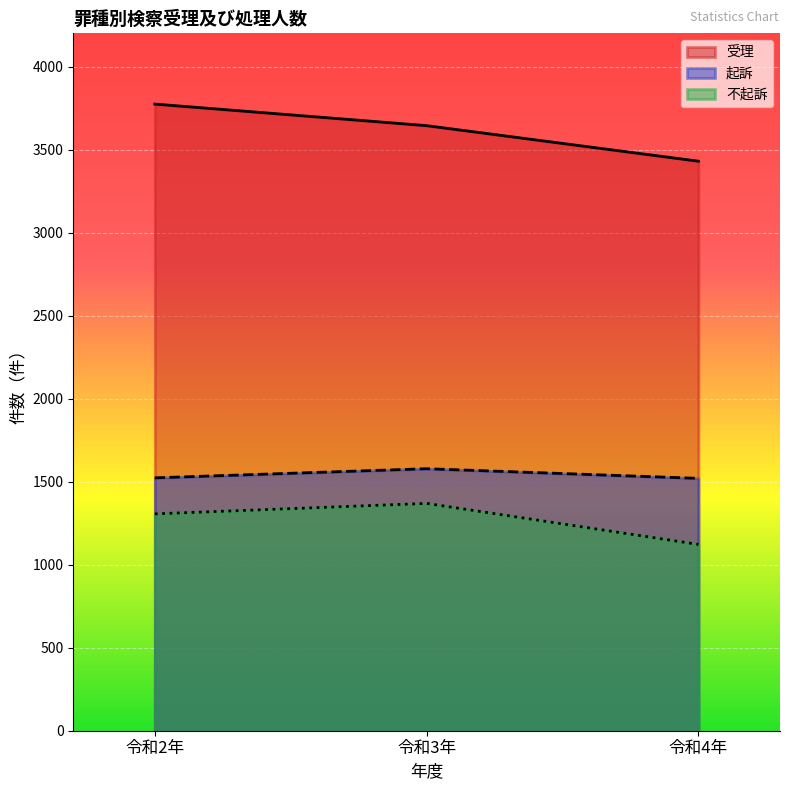

At 令和3年, list the series in order from largest to smallest.

受理, 起訴, 不起訴